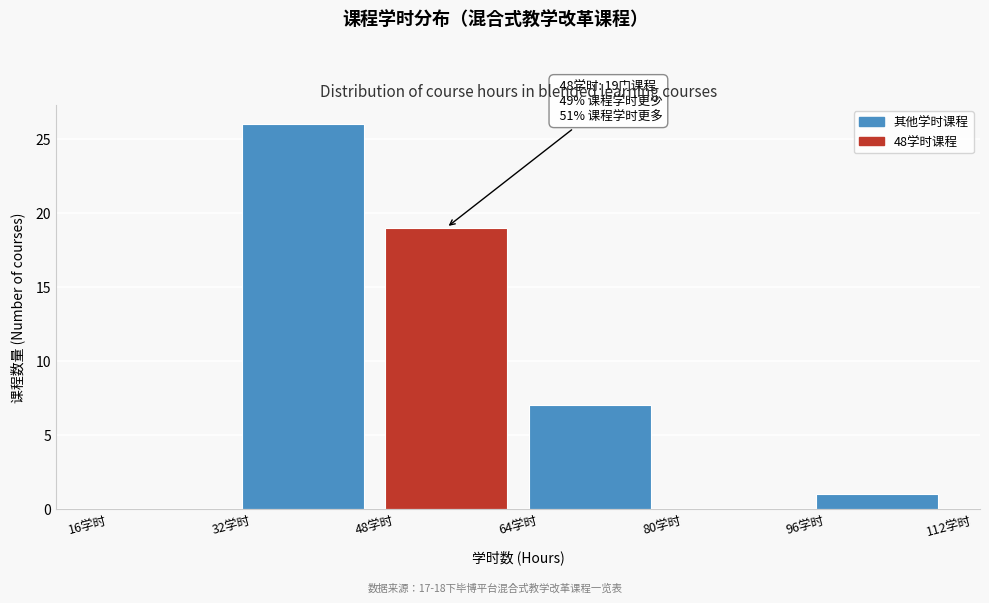

Which range on the x-axis has the tallest bar?

32 to 48